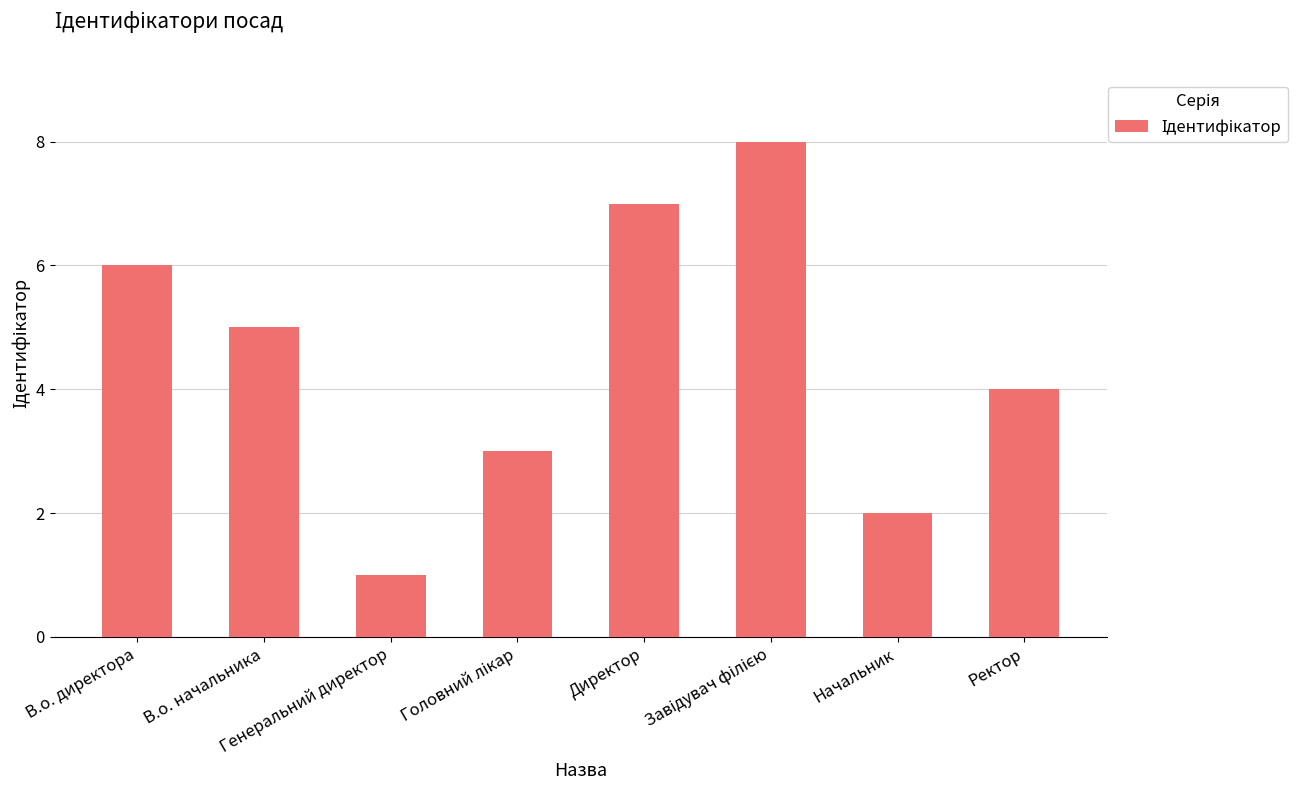

Count the number of categories in the chart.

8